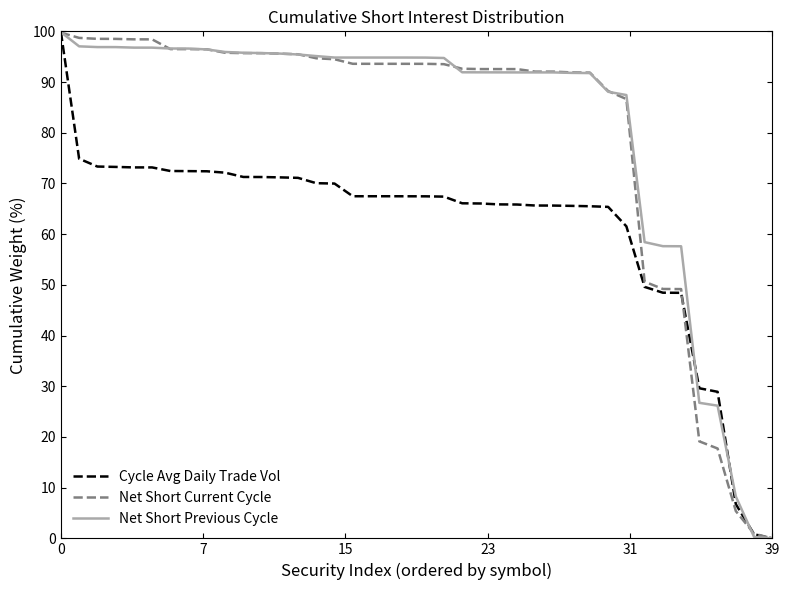

What is the maximum value shown in the chart?

99.9